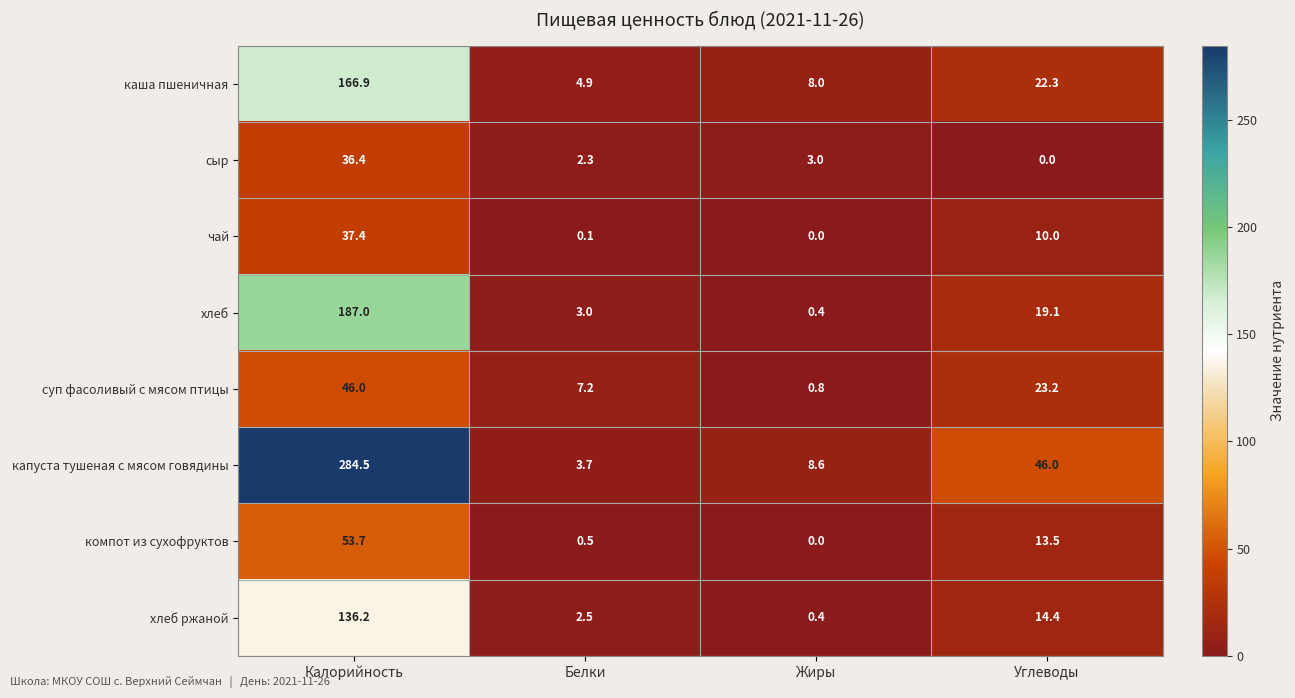

Is it true that чай equals 0.1 at Белки?

True